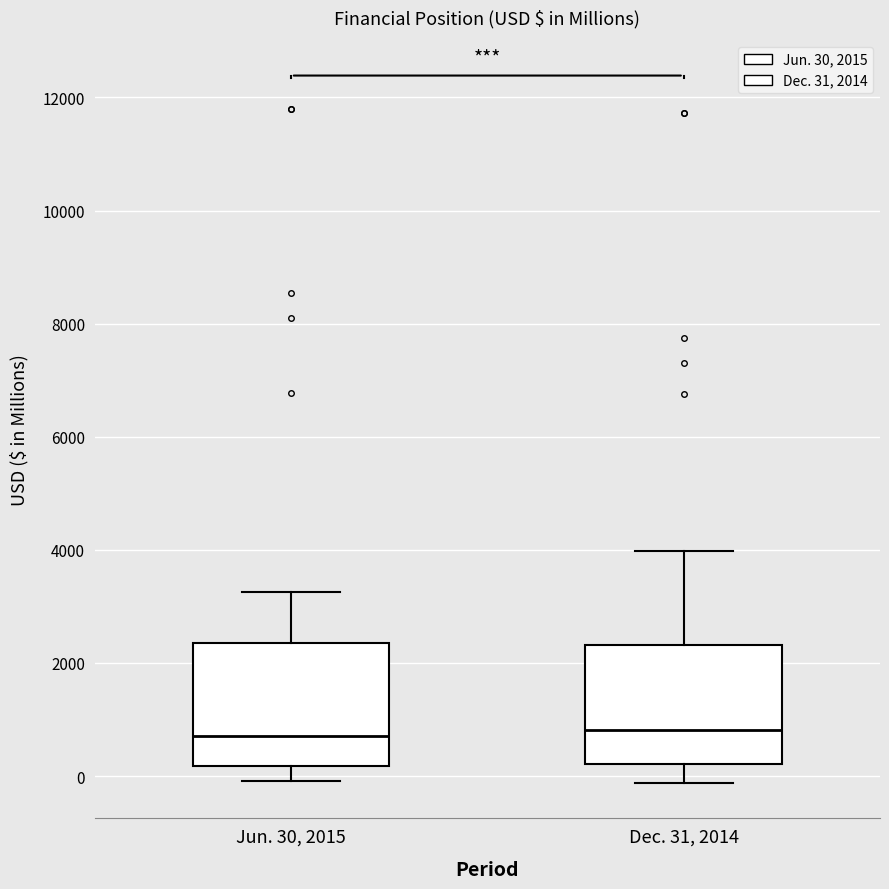

Reading left to right, transcribe this box plot: for each box, give where its median line is, the range the box spans, and where its two whiskers end, as read against the y-axis. The values are not printed on the chart, so give them approximately, as read against the axis.

Jun. 30, 2015: median 800, box 200 to 2400, whiskers 0 to 3200
Dec. 31, 2014: median 800, box 200 to 2400, whiskers -200 to 4000